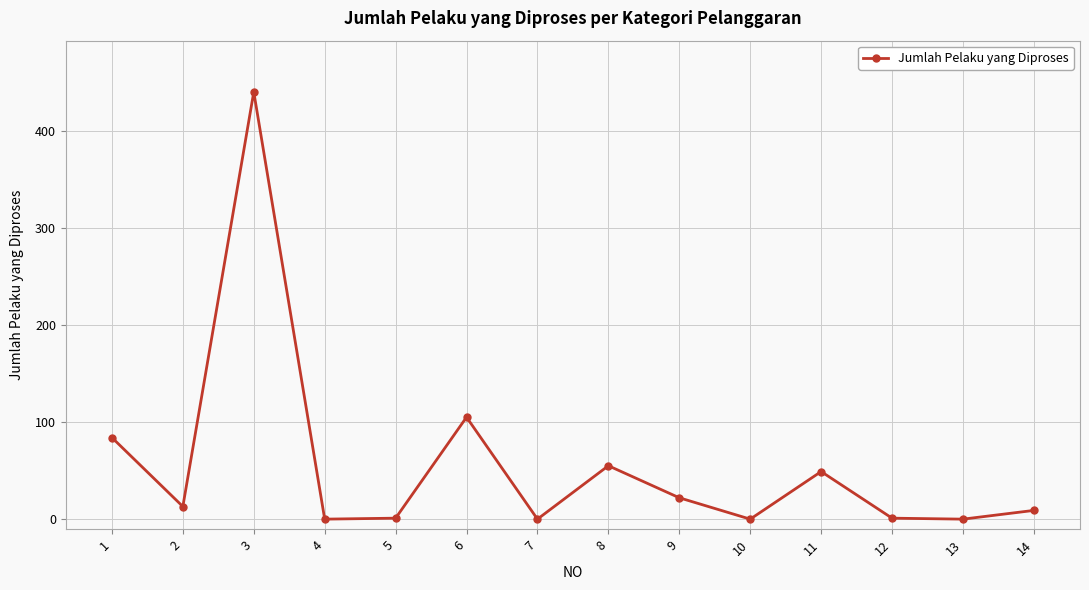

How many data points does each series have?

14